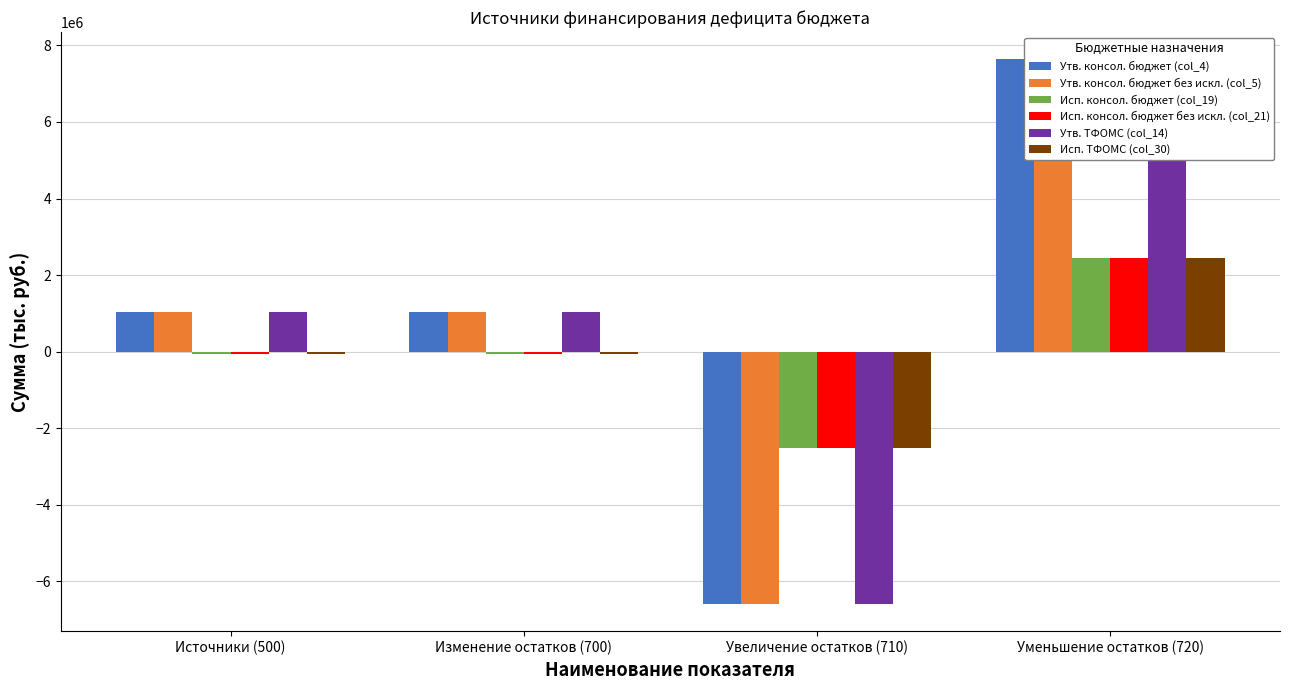

Reading left to right, transcribe all the data shown in this chart.

Утв. консол. бюджет (col_4): Источники (500)=1045773.5	Изменение остатков (700)=1045773.5	Увеличение остатков (710)=-6590500.0	Уменьшение остатков (720)=7636273.5
Утв. консол. бюджет без искл. (col_5): Источники (500)=1045773.5	Изменение остатков (700)=1045773.5	Увеличение остатков (710)=-6590500.0	Уменьшение остатков (720)=7636273.5
Исп. консол. бюджет (col_19): Источники (500)=-56262.5	Изменение остатков (700)=-56262.5	Увеличение остатков (710)=-2513434.3	Уменьшение остатков (720)=2457171.8
Исп. консол. бюджет без искл. (col_21): Источники (500)=-56262.5	Изменение остатков (700)=-56262.5	Увеличение остатков (710)=-2513434.3	Уменьшение остатков (720)=2457171.8
Утв. ТФОМС (col_14): Источники (500)=1045773.5	Изменение остатков (700)=1045773.5	Увеличение остатков (710)=-6590500.0	Уменьшение остатков (720)=7636273.5
Исп. ТФОМС (col_30): Источники (500)=-56262.5	Изменение остатков (700)=-56262.5	Увеличение остатков (710)=-2513434.3	Уменьшение остатков (720)=2457171.8